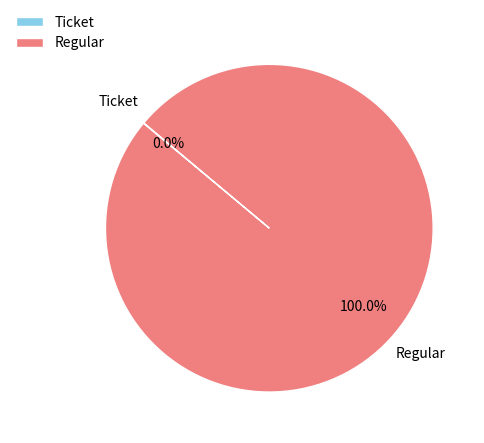

To the nearest percent, what percentage of the pie is Regular?

100%